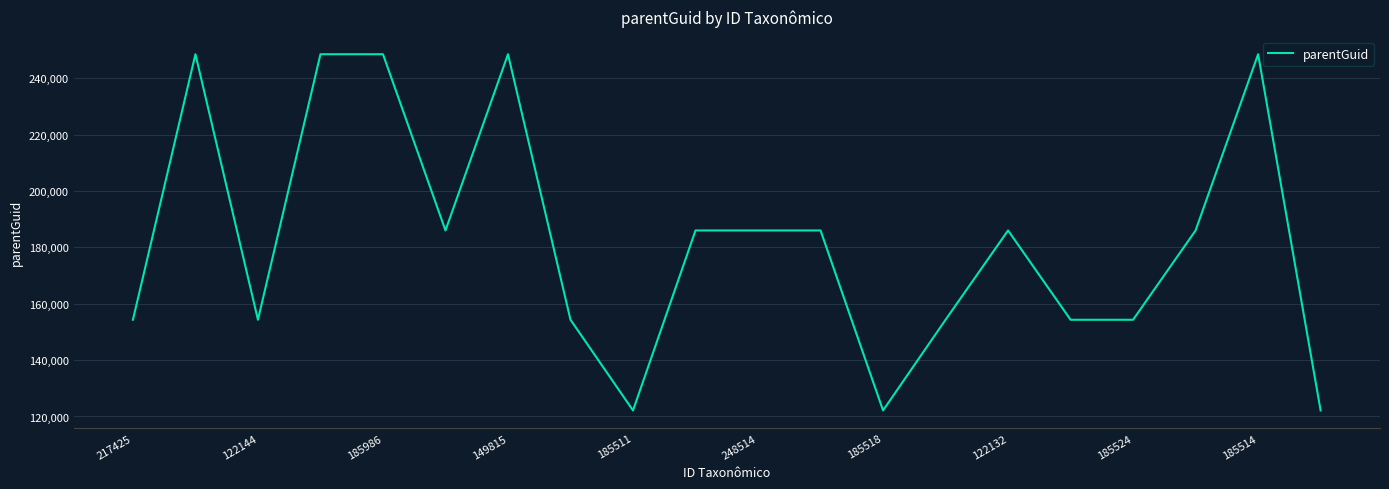

What is the difference between the maximum and minimum values?

126388